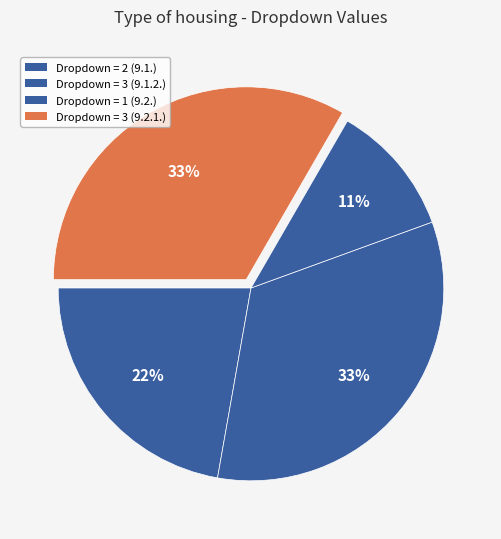

How many segments does this pie chart have?

4